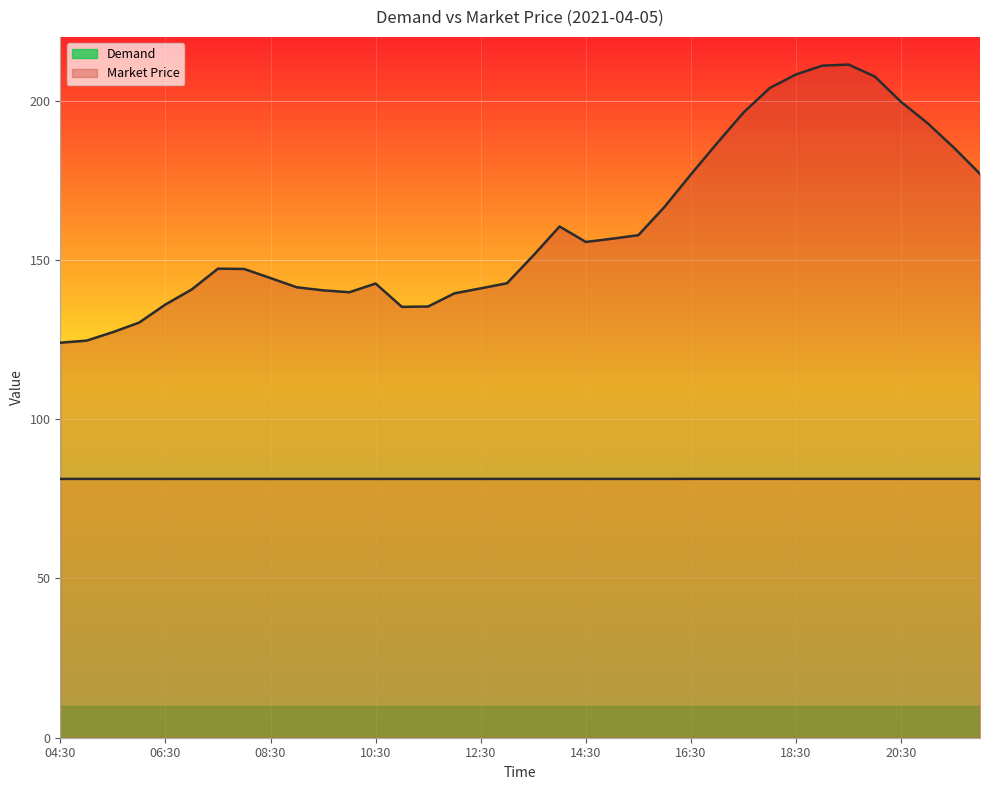

True or false: Market Price has a value of 111.0 at 12:30.

False